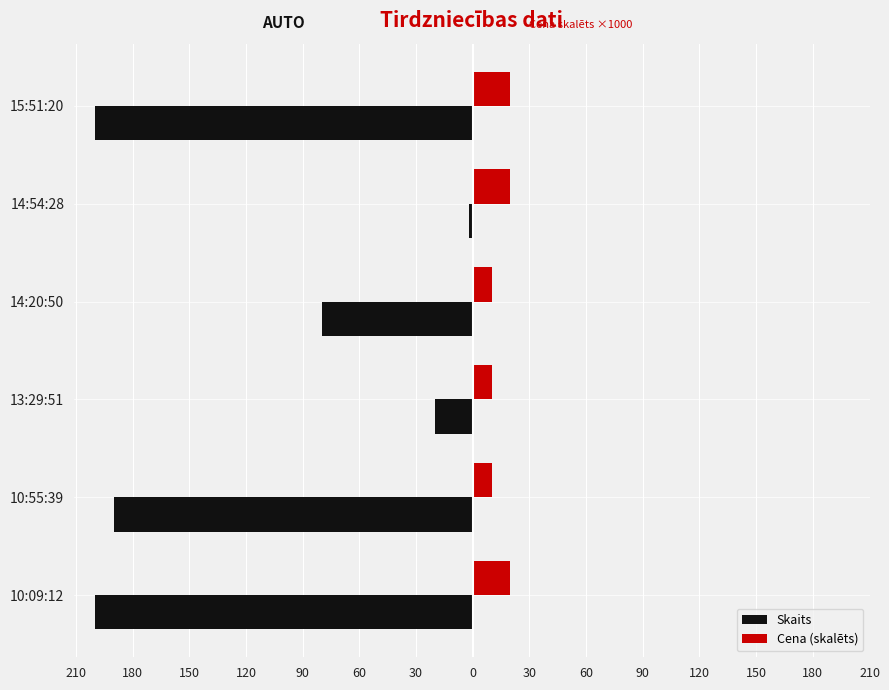

How many bars are there in total?

12